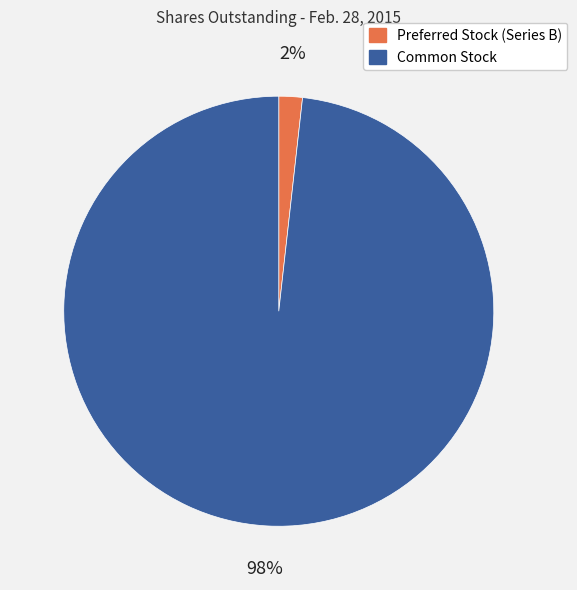

How many segments does this pie chart have?

2